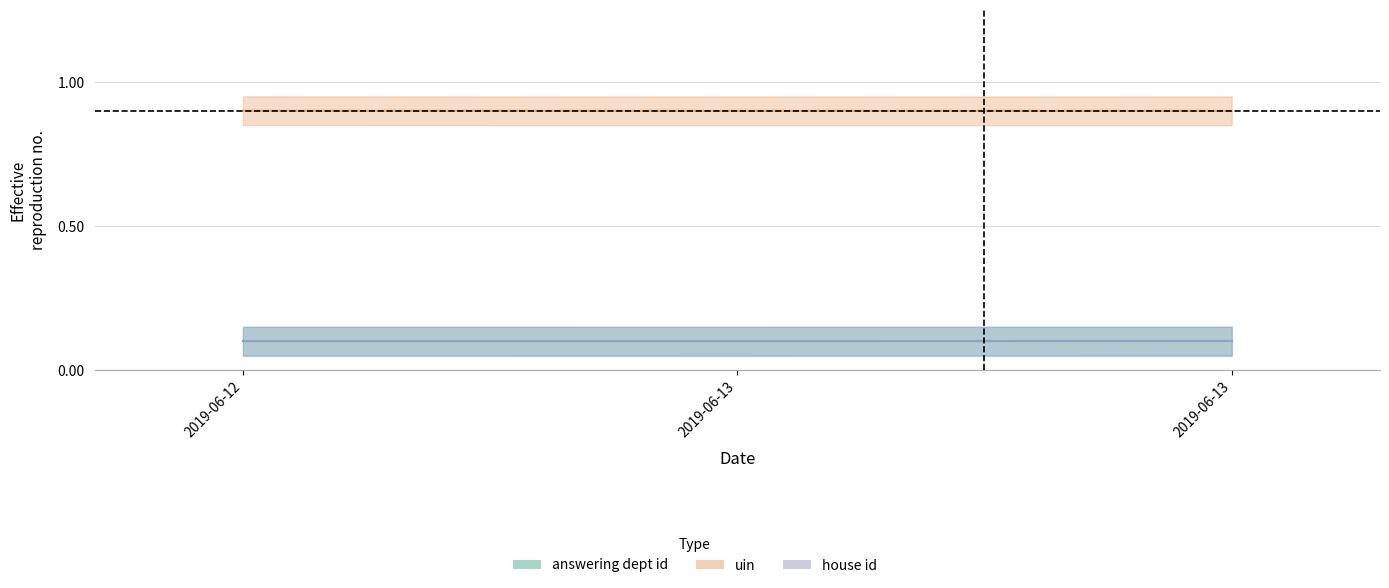

Which label corresponds to the largest value in the chart?

2019-06-12